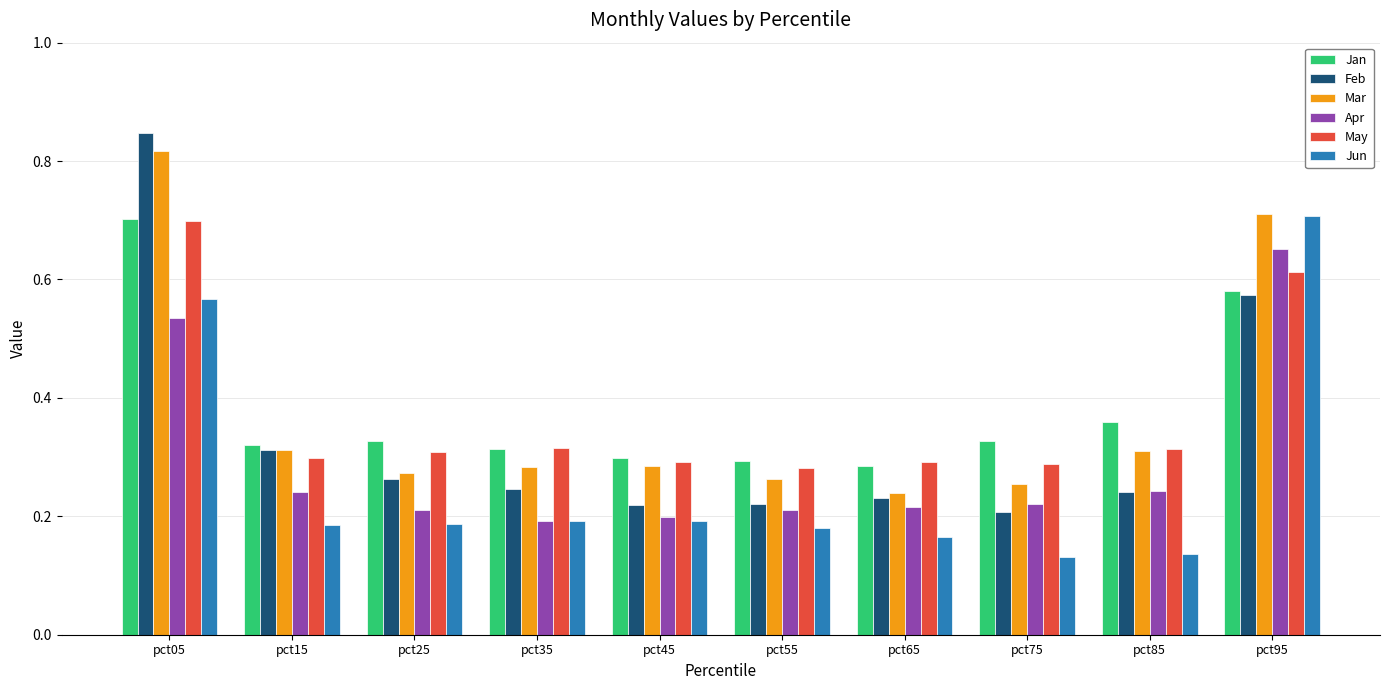

Does the chart contain any negative values?

No